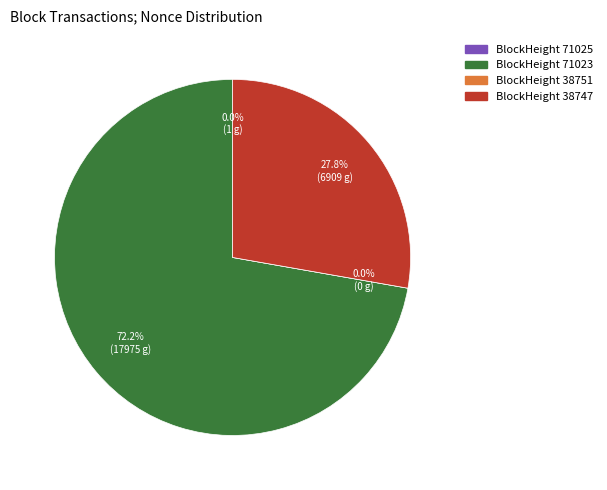

Rank the categories by value from highest to lowest.

71023, 38747, 71025, 38751